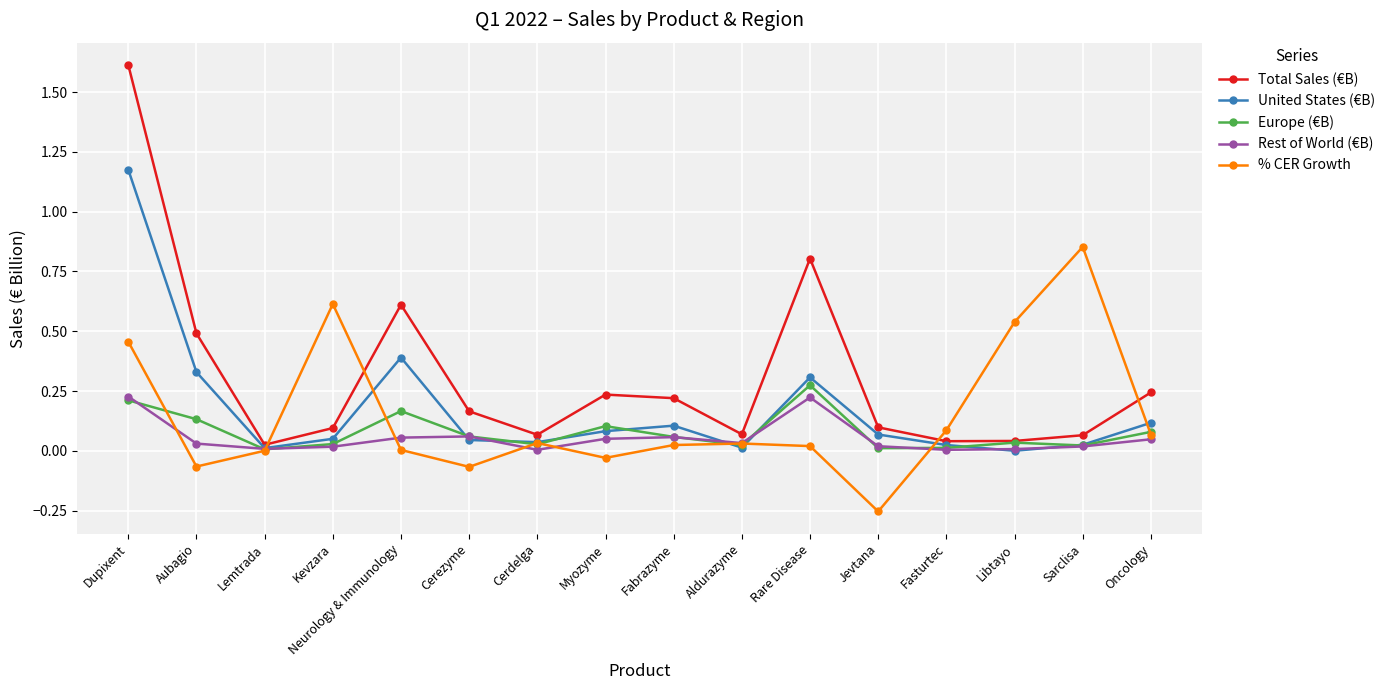

Which label corresponds to the smallest value in the chart?

Jevtana